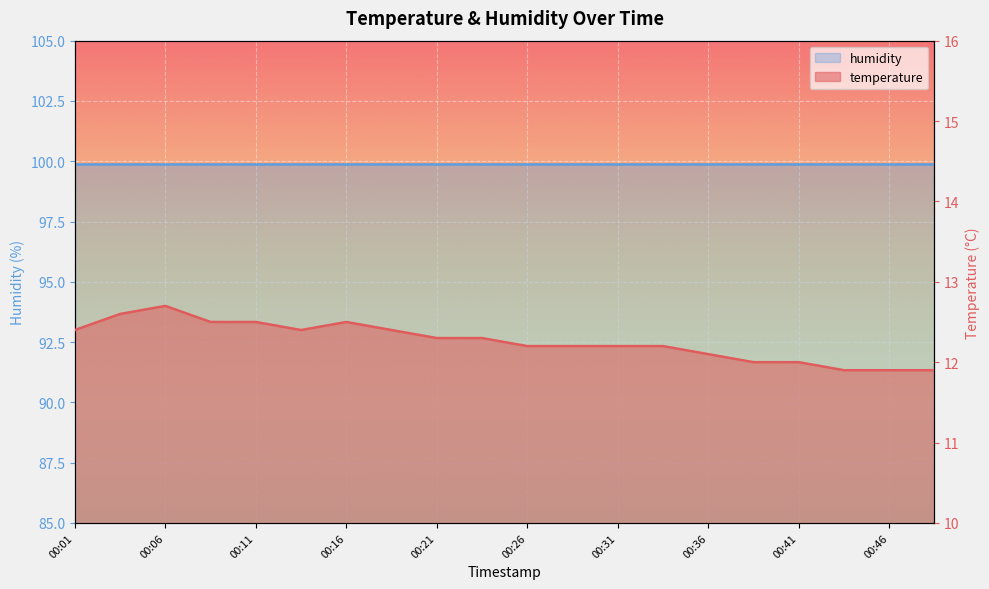

List the labels in order of value, largest first.

00:06, 00:04, 00:09, 00:11, 00:16, 00:01, 00:14, 00:19, 00:21, 00:23, 00:26, 00:28, 00:31, 00:33, 00:36, 00:38, 00:41, 00:43, 00:46, 00:48